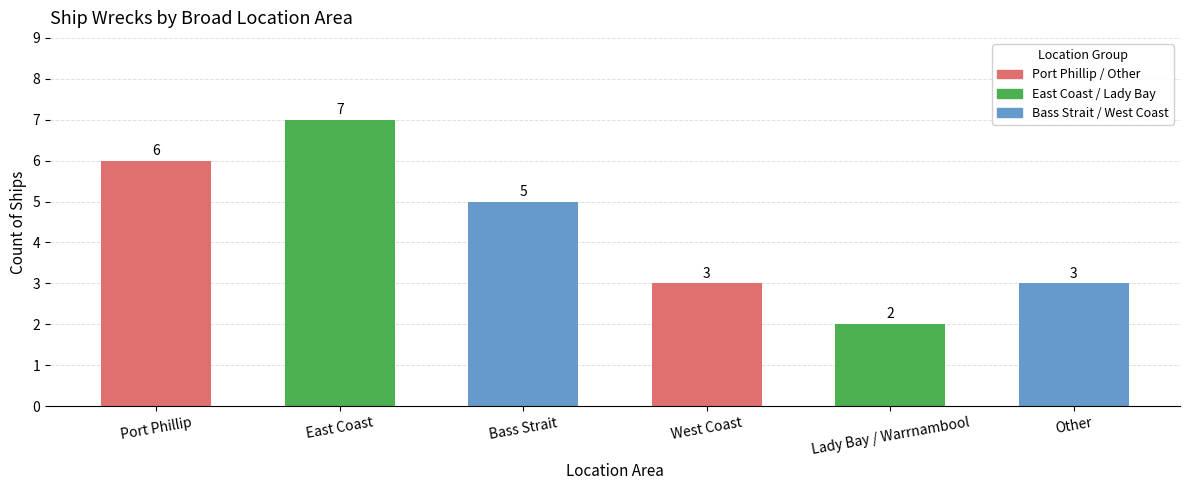

At which label does the data first exceed 5?

Port Phillip